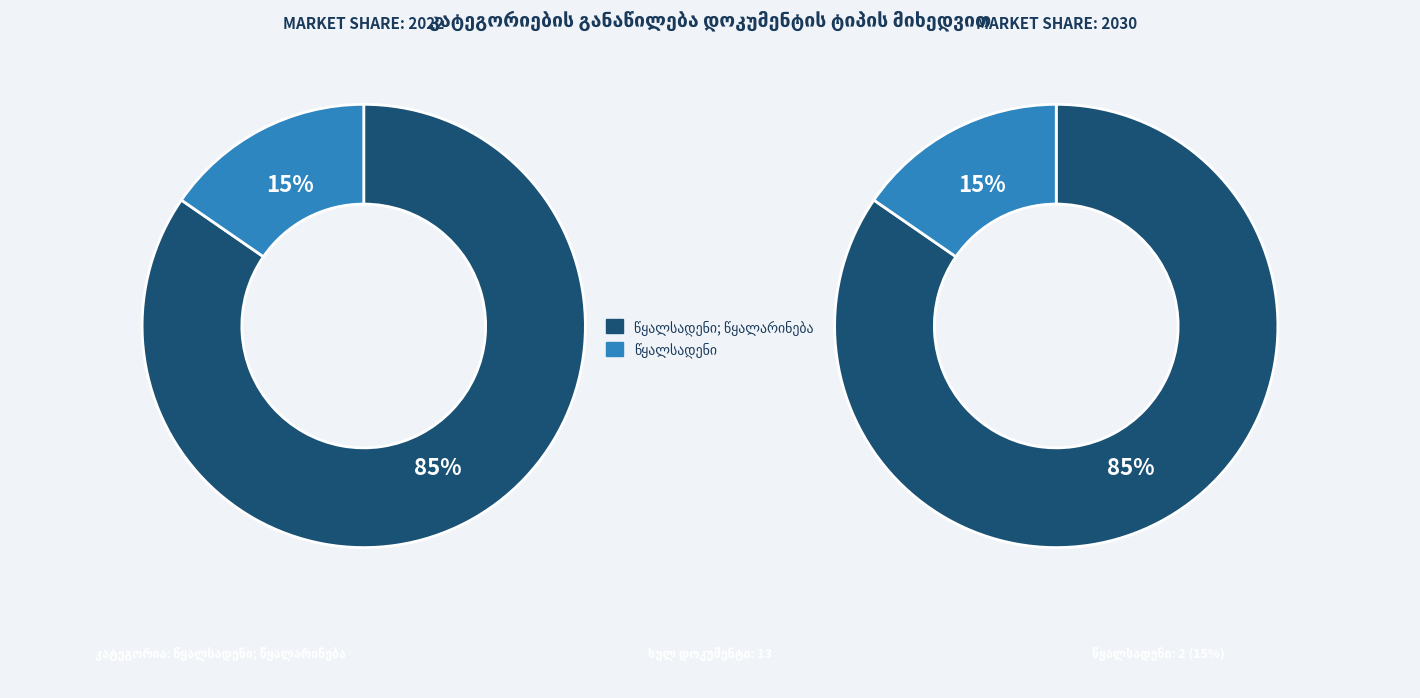

How many slices are in this pie chart?

2